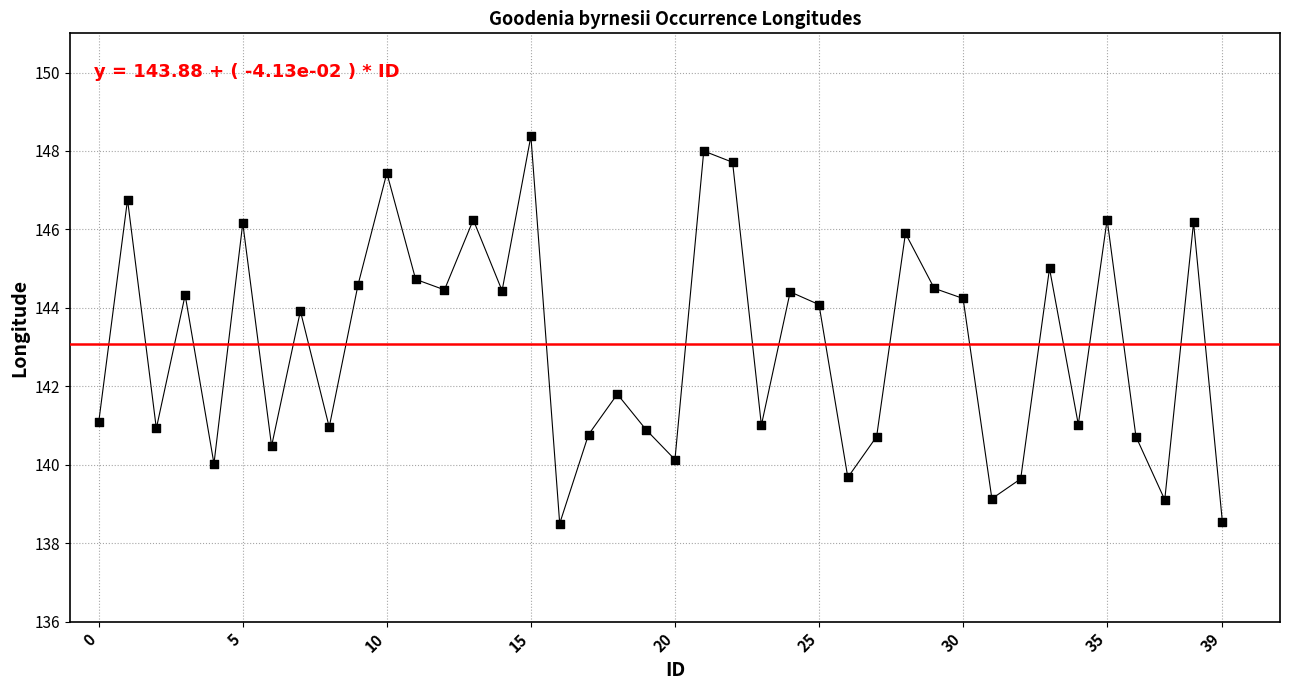

What is the range of Y values (max minus min)?

9.9